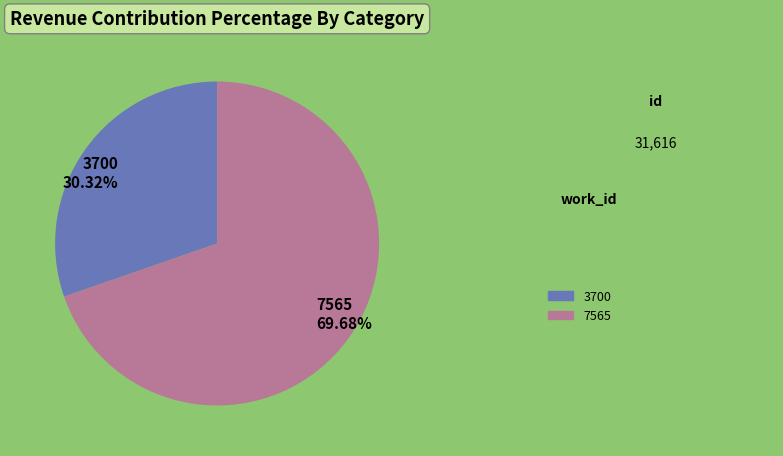

What percentage is the 3700 slice, to the nearest percent?

30%